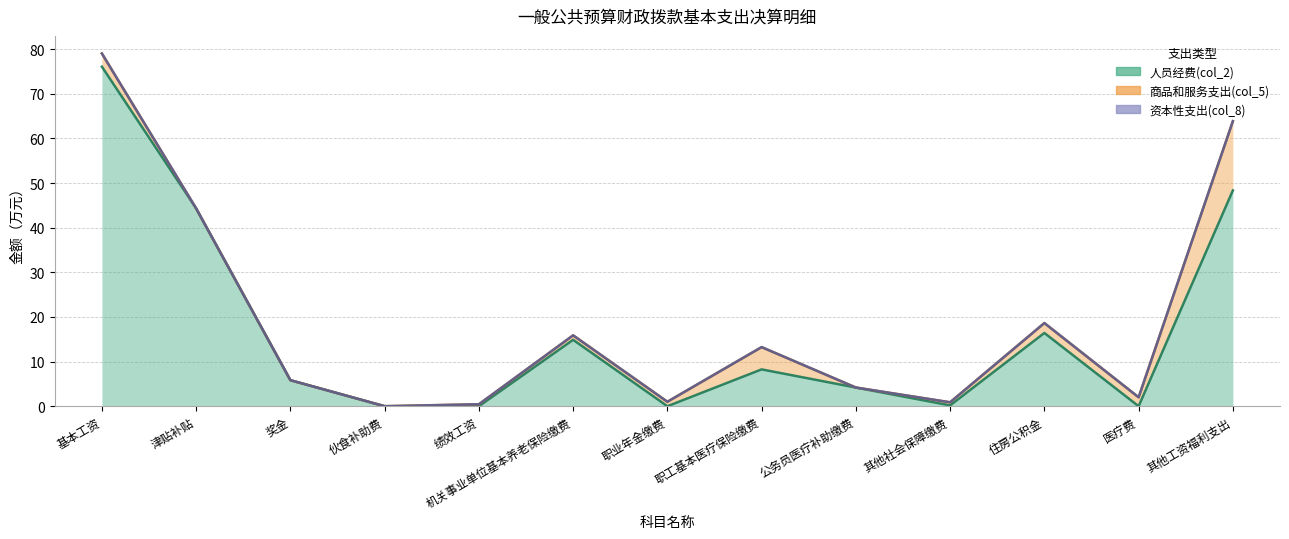

What is the difference between the 商品和服务支出(col_5) values at 机关事业单位基本养老保险缴费 and 公务员医疗补助缴费?

1.0